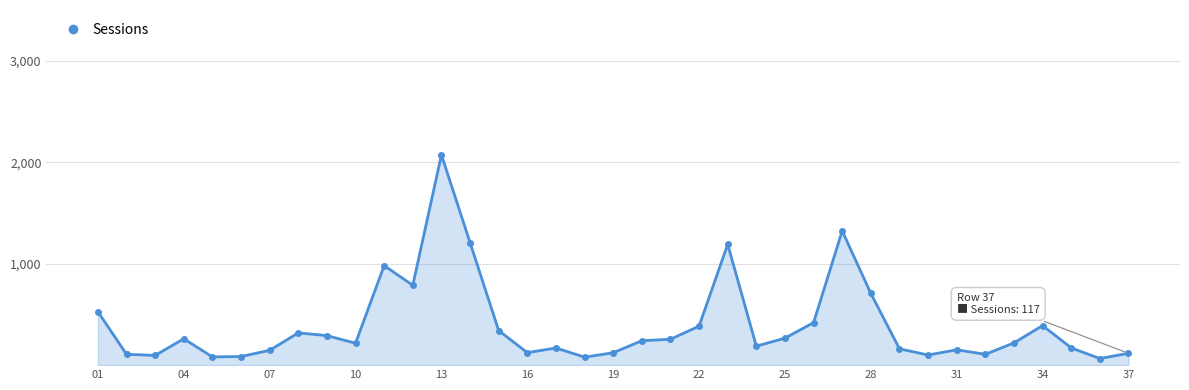

How many lines are shown in the chart?

1